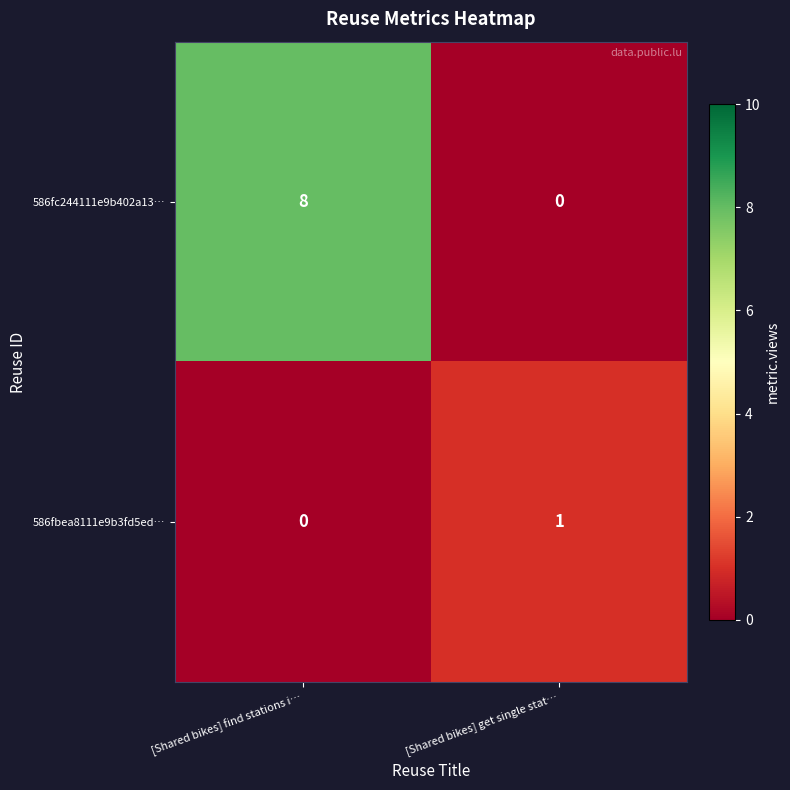

At which category is the sum across all series the highest?

[Shared bikes] find stations i…